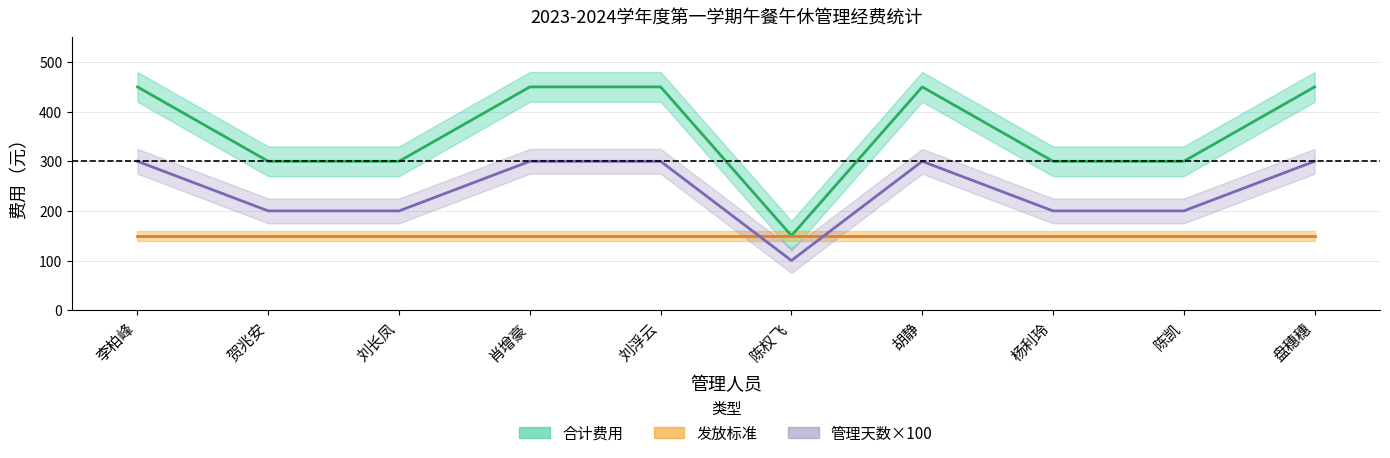

What is the change in value from 胡静 to 陈凯?

-150